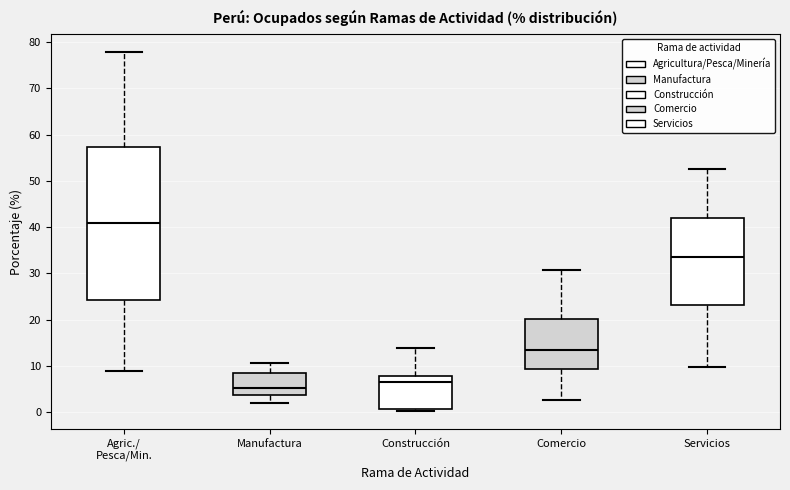

Reading left to right, read every box against the y-axis: the position of its median line, the range the box covers, and the ends of its whiskers. The values are not printed on the chart, so give them approximately, as read against the axis.

Agric./ Pesca/Min.: median 41, box 24 to 57, whiskers 9 to 78
Manufactura: median 5, box 4 to 9, whiskers 2 to 11
Construcción: median 6, box 1 to 8, whiskers 0 to 14
Comercio: median 13, box 9 to 20, whiskers 3 to 31
Servicios: median 33, box 23 to 42, whiskers 10 to 53